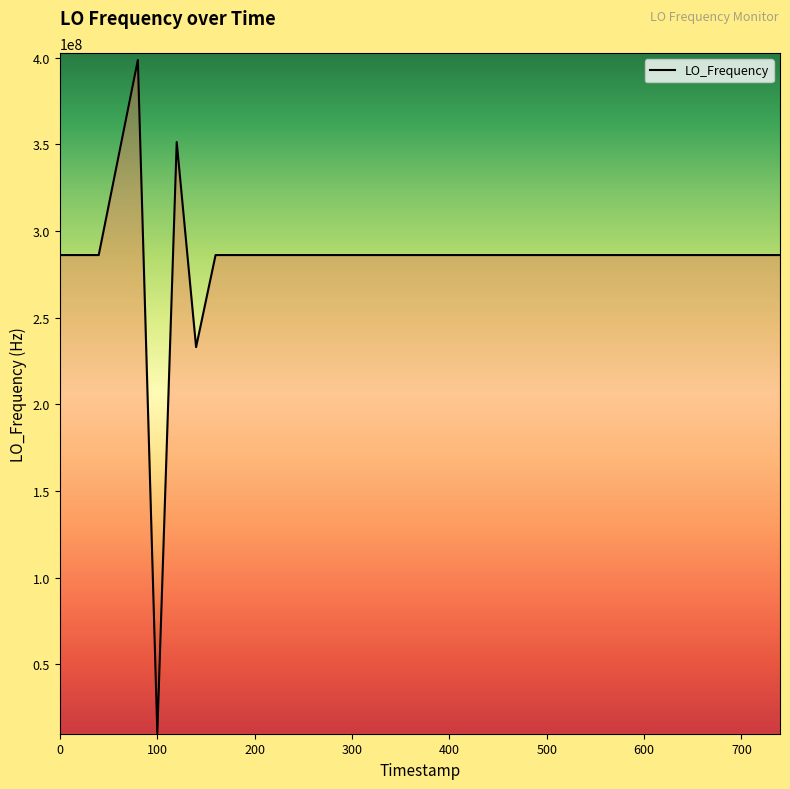

What is the smallest value displayed?

9999985.4